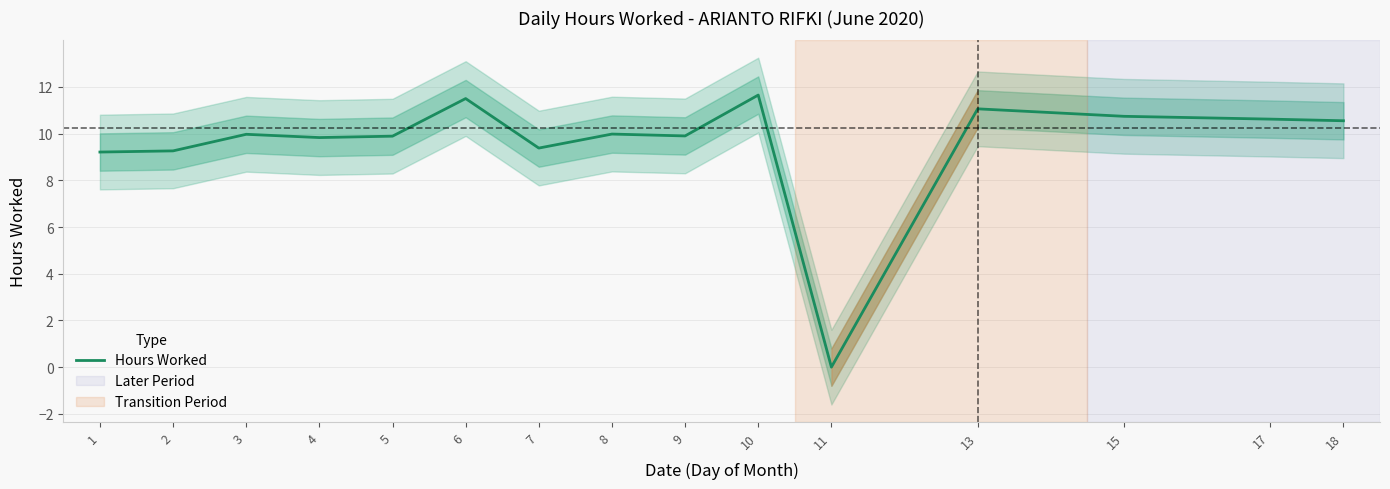

List the labels in order of value, smallest first.

11, 1, 2, 7, 4, 5, 9, 3, 8, 18, 17, 15, 13, 6, 10